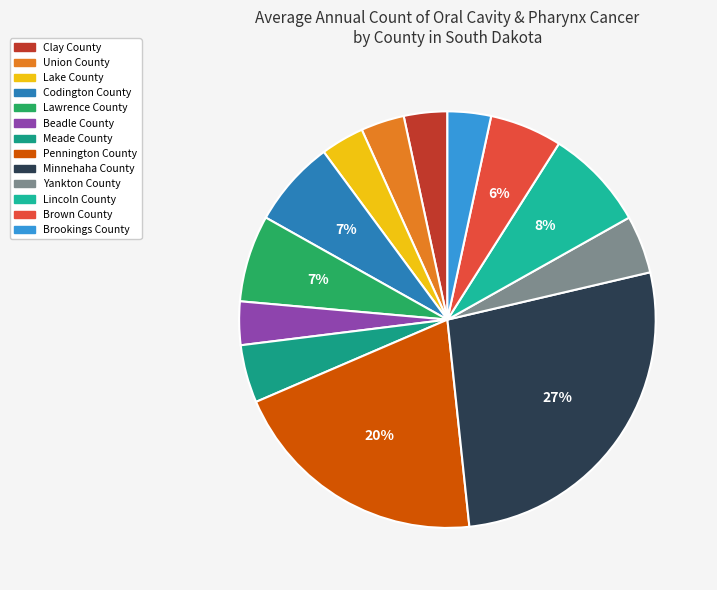

True or false: Meade County accounts for 4% of the total.

True